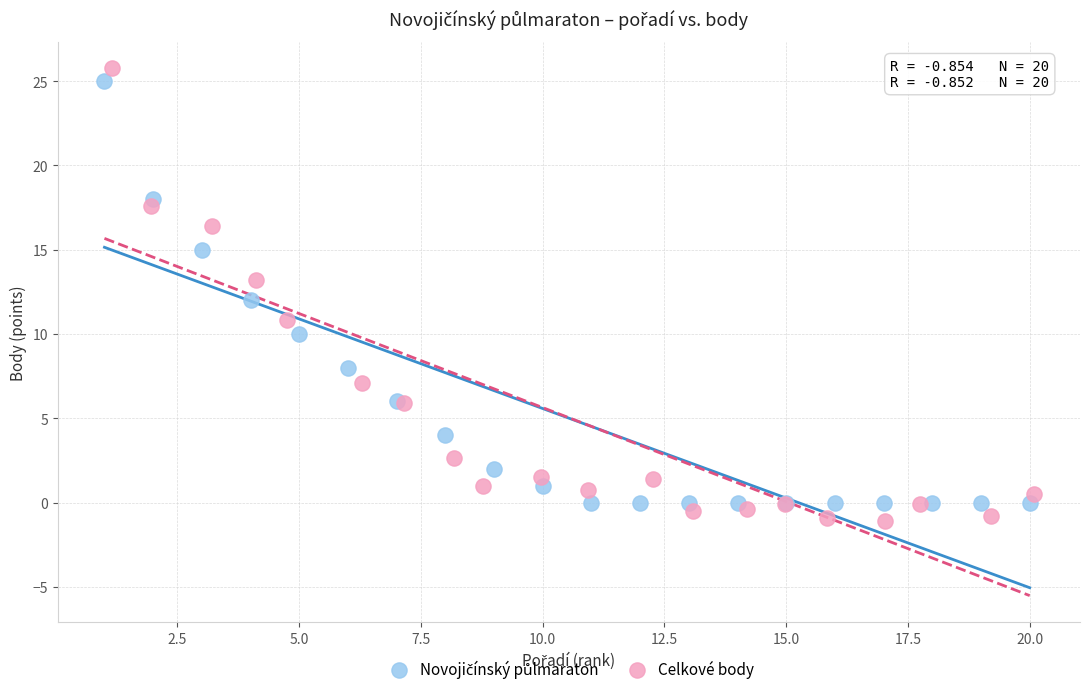

Which series has the widest spread of Y values?

Celkové body